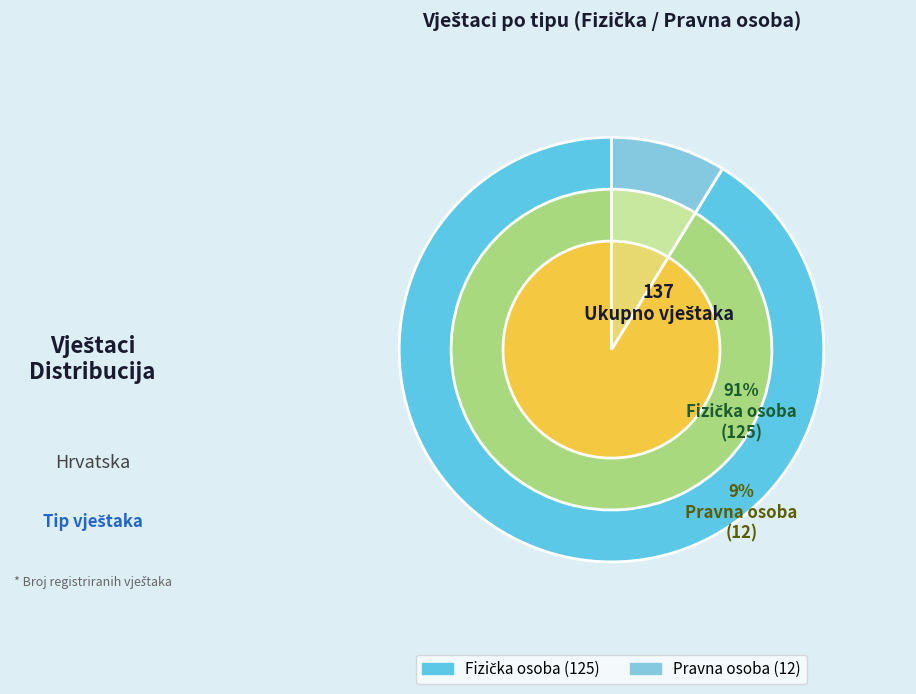

How many slices are in this pie chart?

2